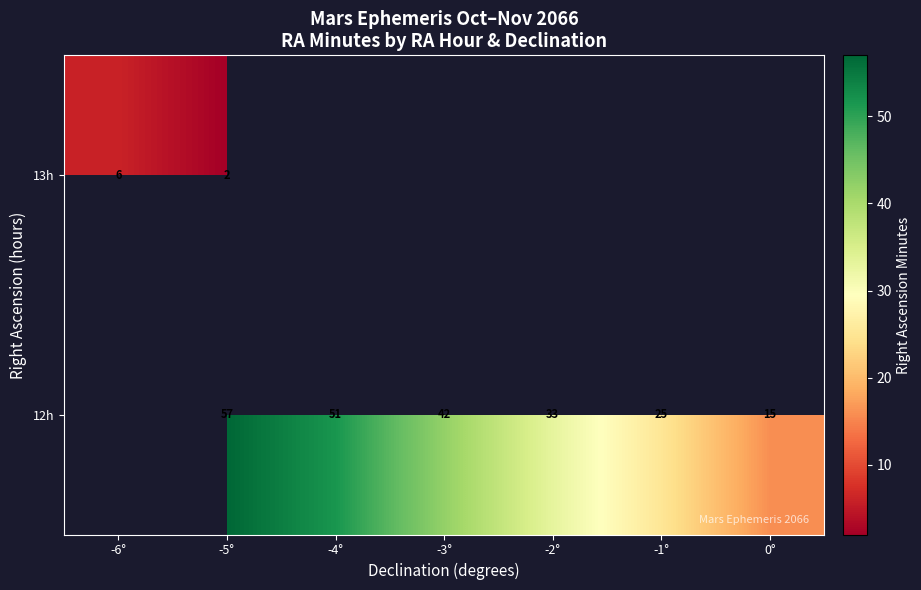

Which category has the highest value across all series?

-5°